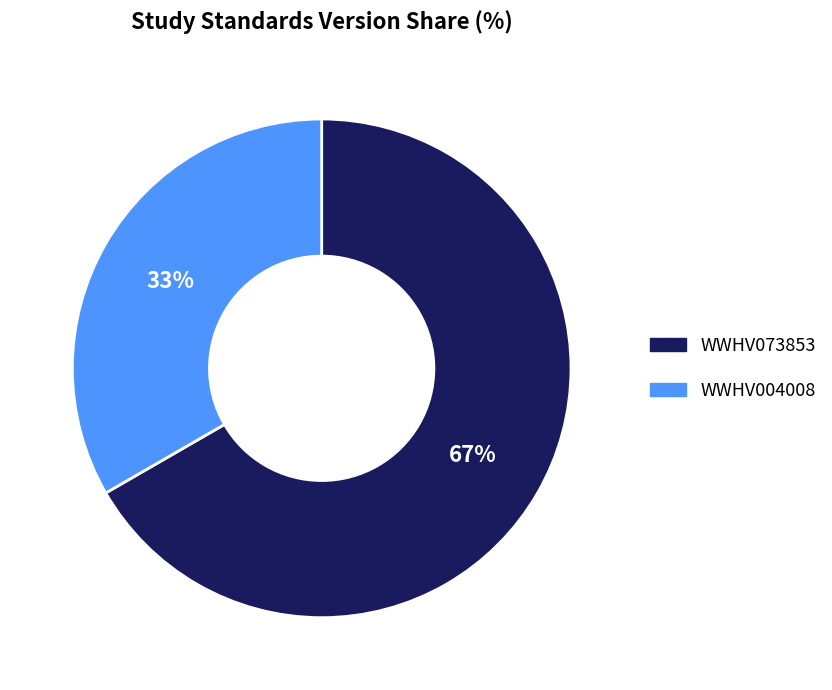

Is there any slice that represents more than half of the pie?

Yes